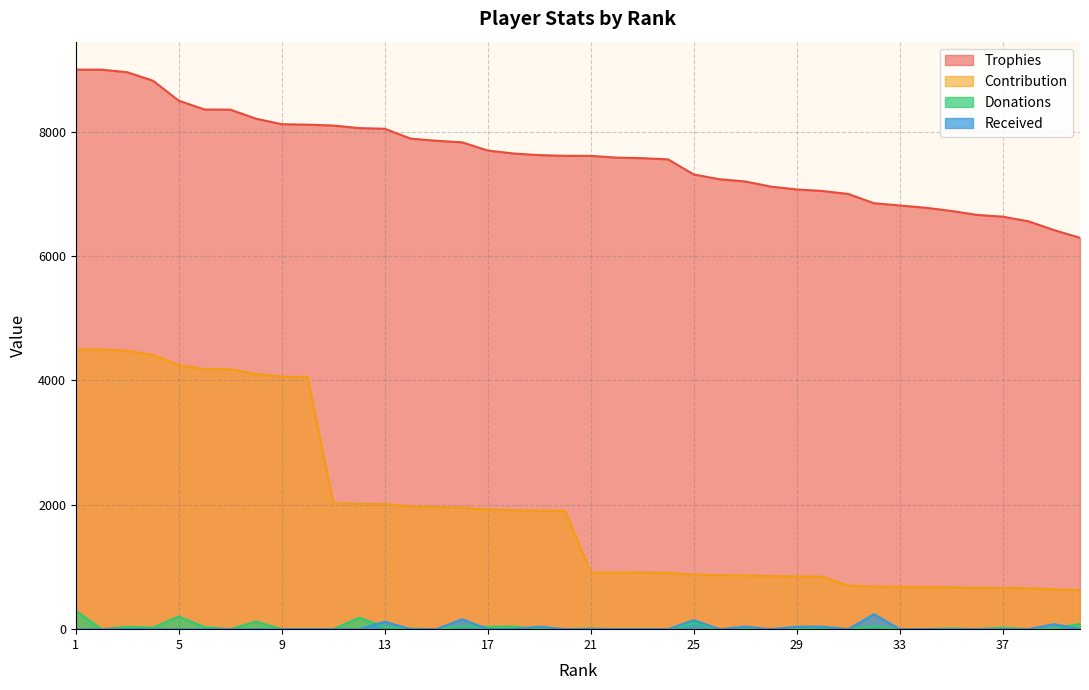

How many data points in Contribution are above 1903?

19